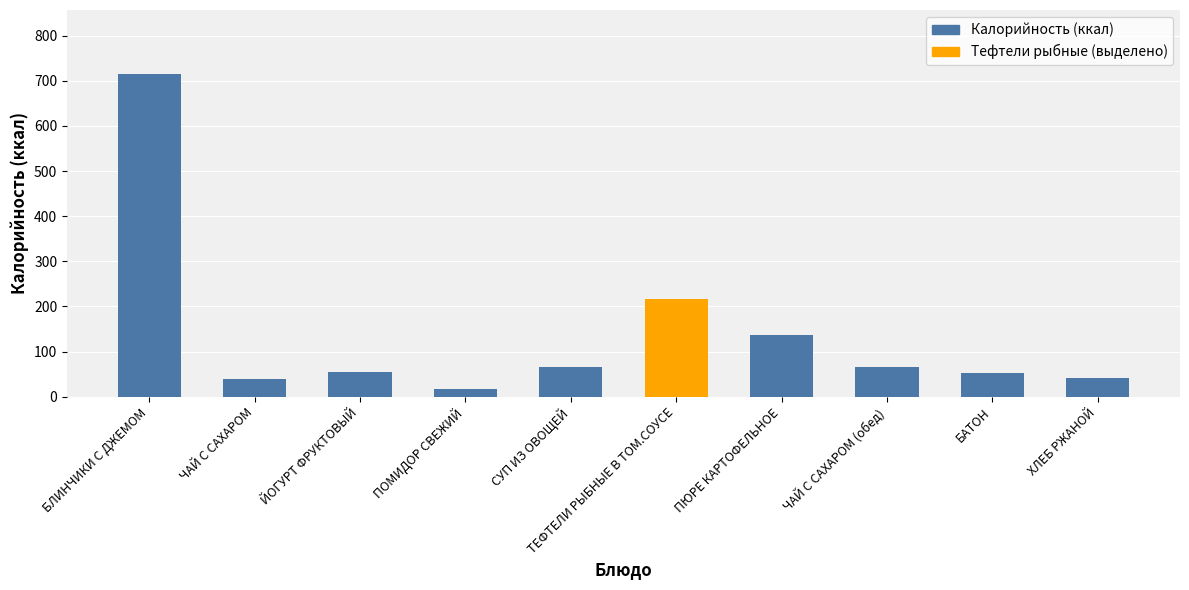

What is the label of the 5th bar from the left?

СУП ИЗ ОВОЩЕЙ